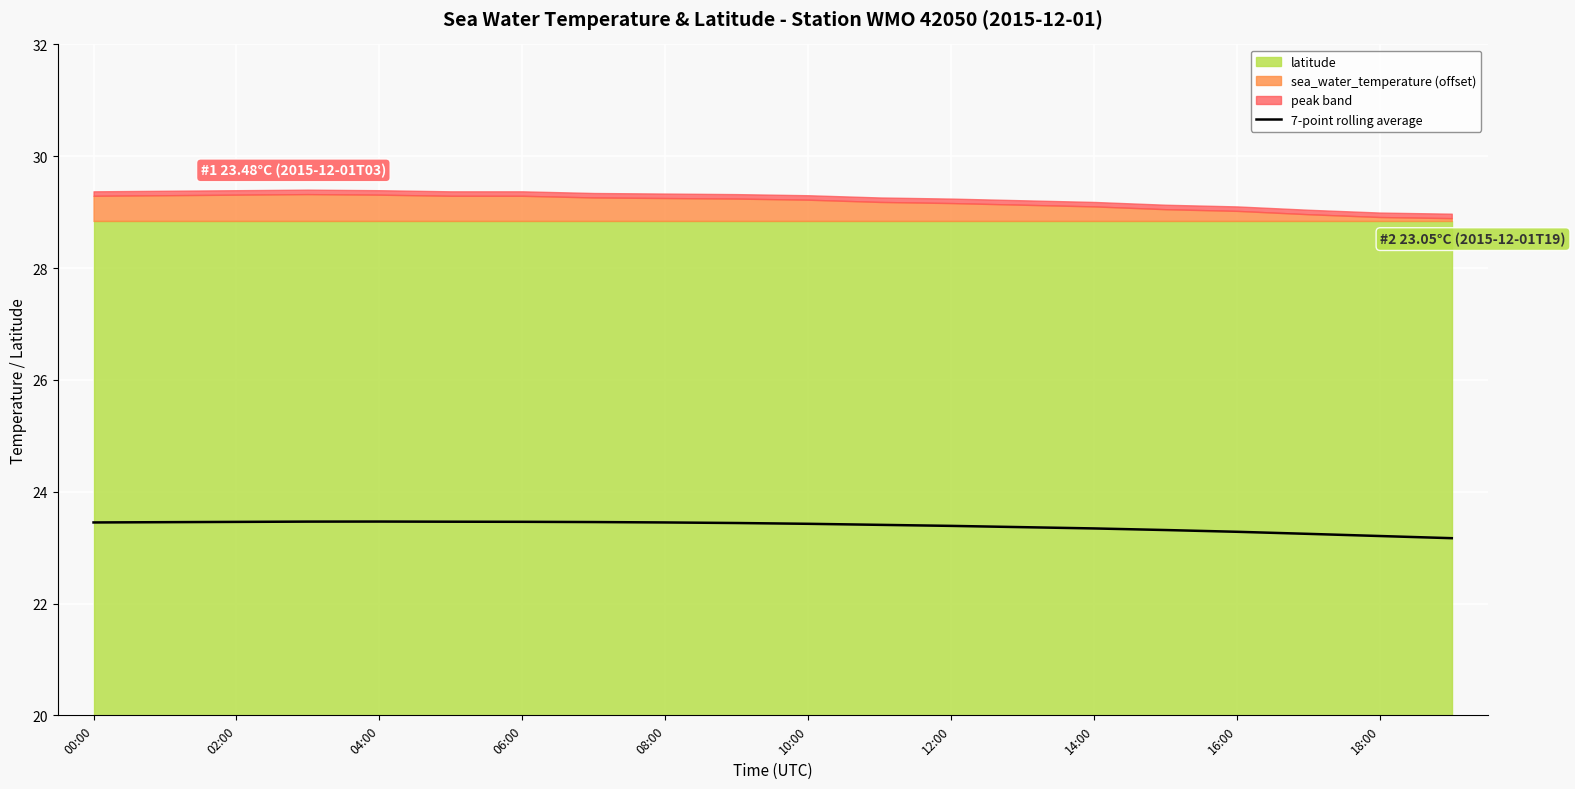

The 7-point rolling average series shows 40.4 at 18:00. True or false?

False